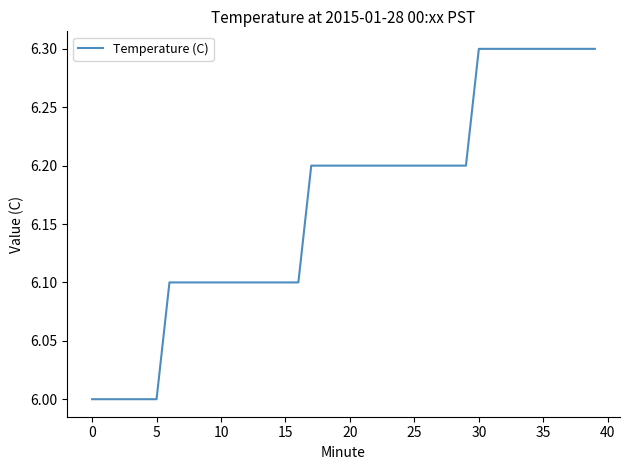

What is the smallest value displayed?

6.0